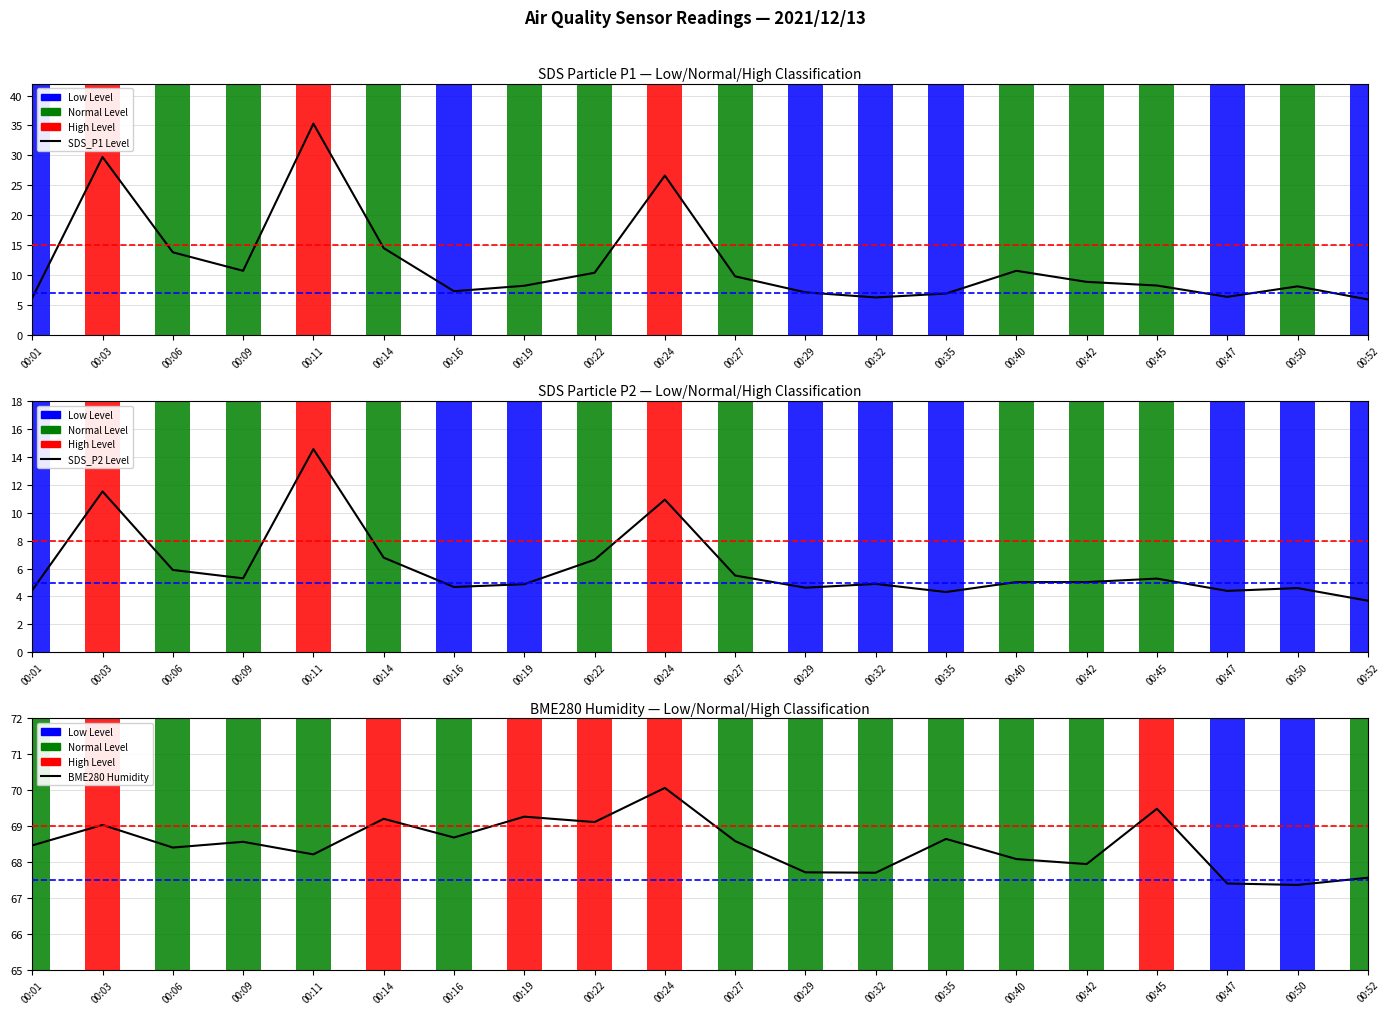

At how many categories does at least one series exceed 5?

20